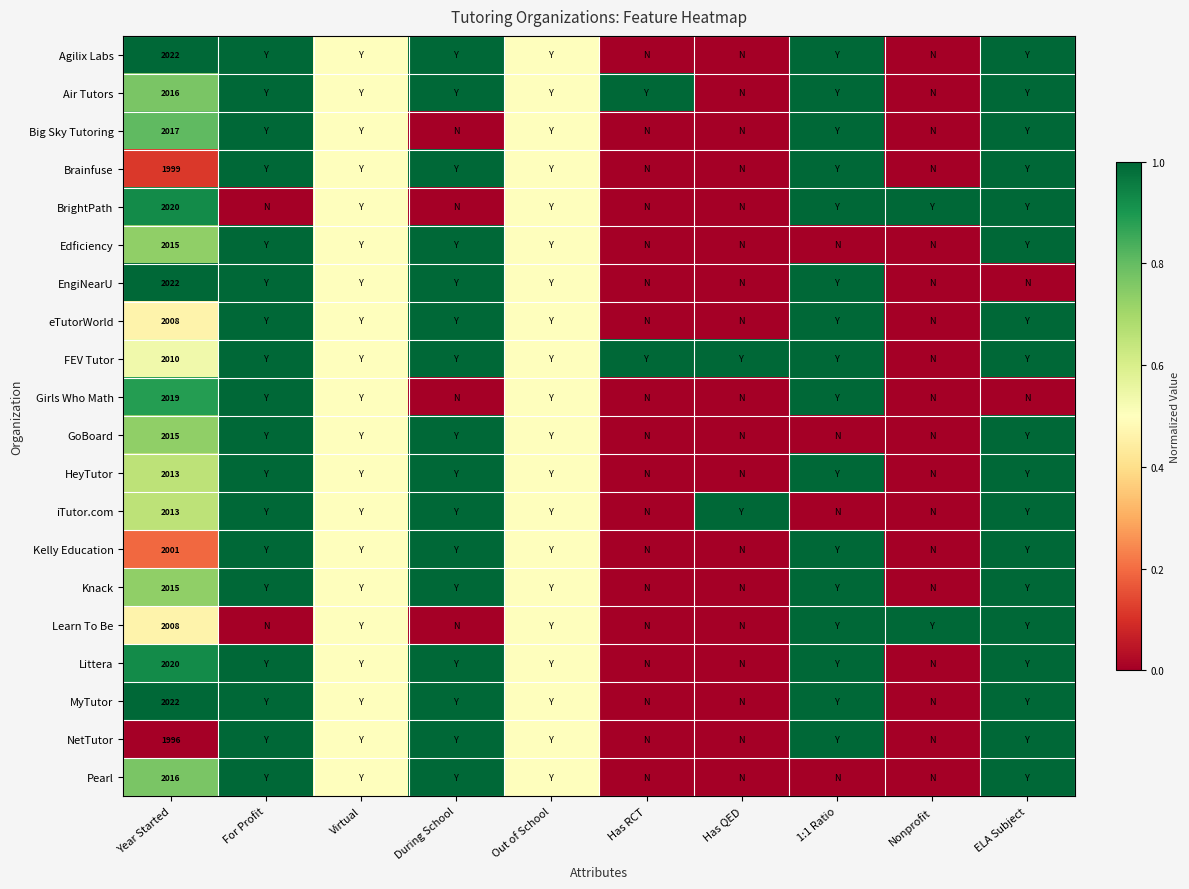

At which category is the sum across all series the highest?

For Profit